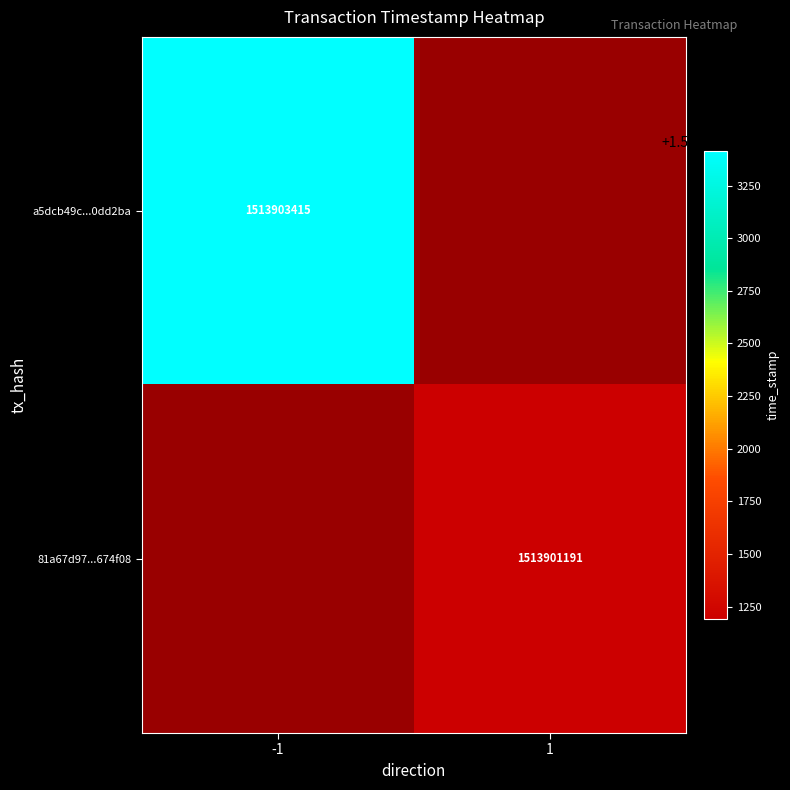

Which has a higher value, 1 or -1?

-1